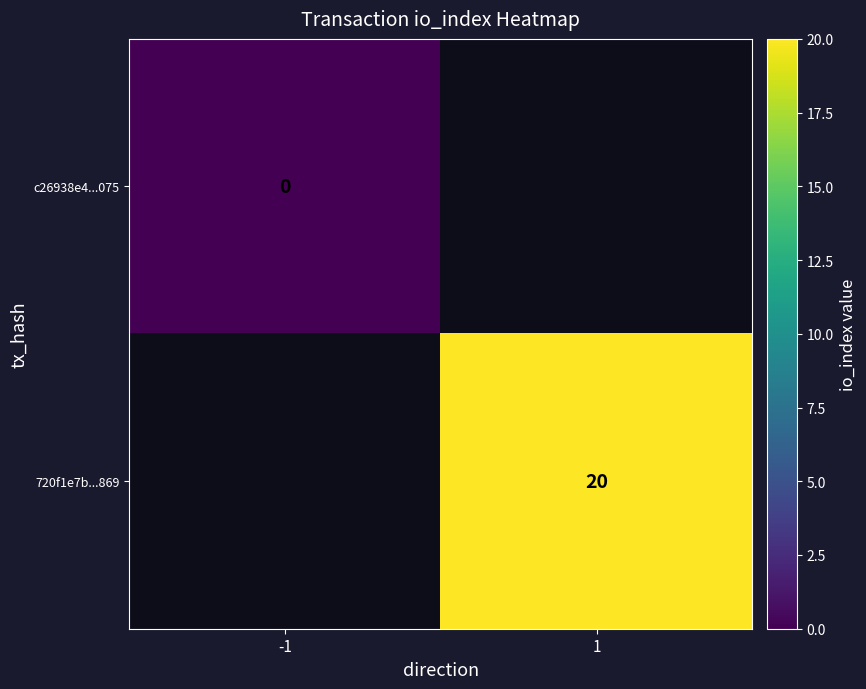

Is the value of 720f1e7b...869 at 1 greater than the value of c26938e4...075 at -1?

Yes